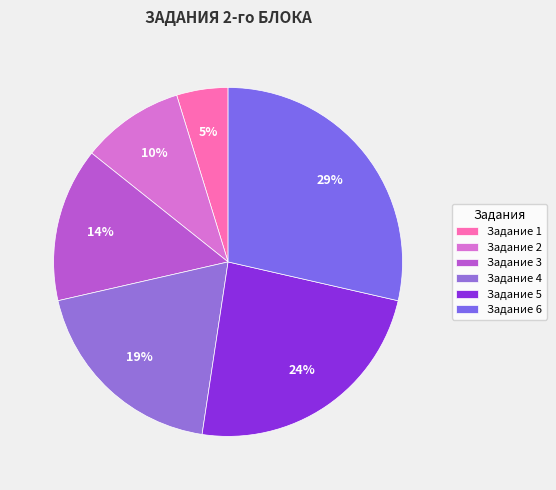

How many segments does this pie chart have?

6